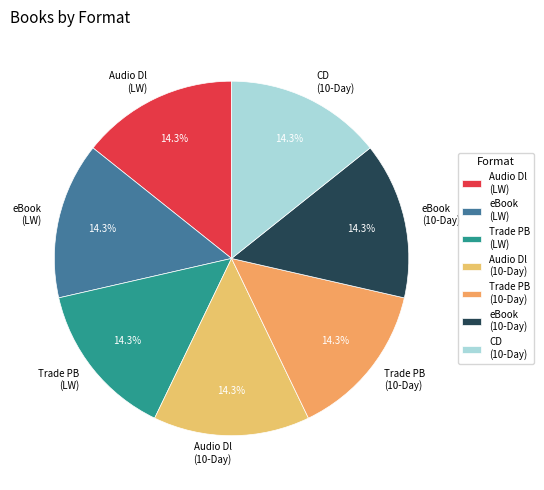

Approximately how many times larger is the value at Trade PB (LW) compared to Trade PB (10-Day)?

1.0